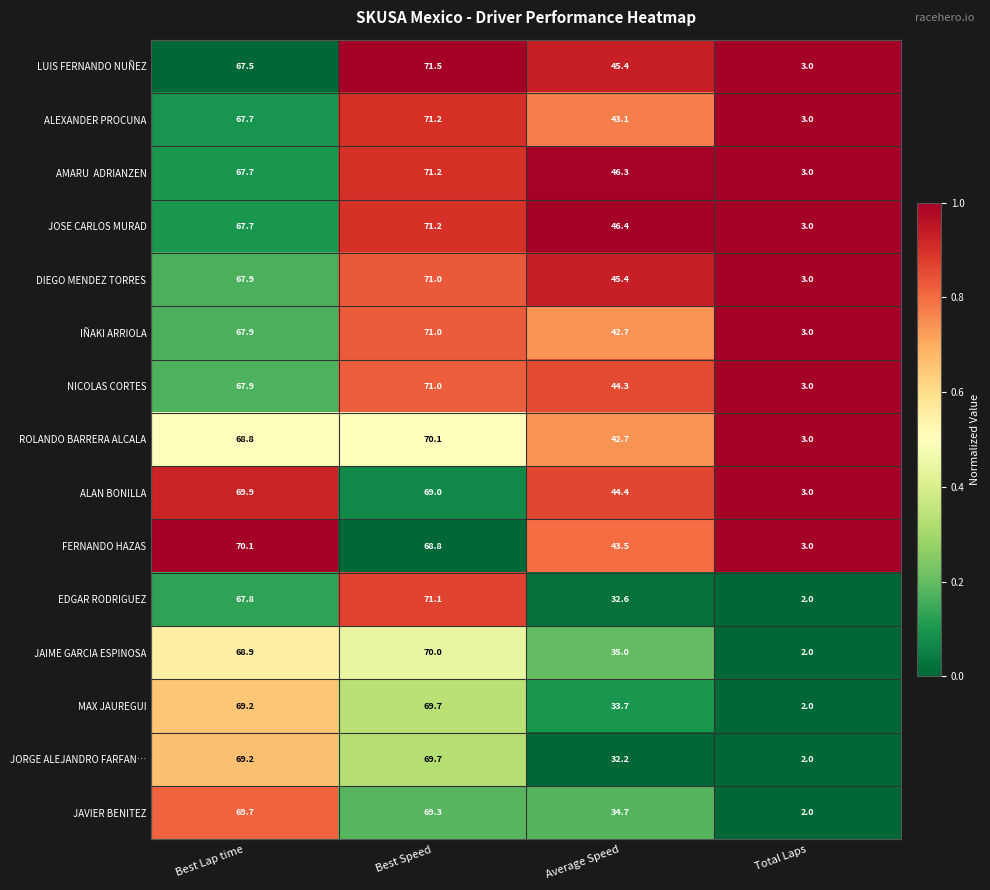

What value does the NICOLAS CORTES series have at Best Lap time?

67.9